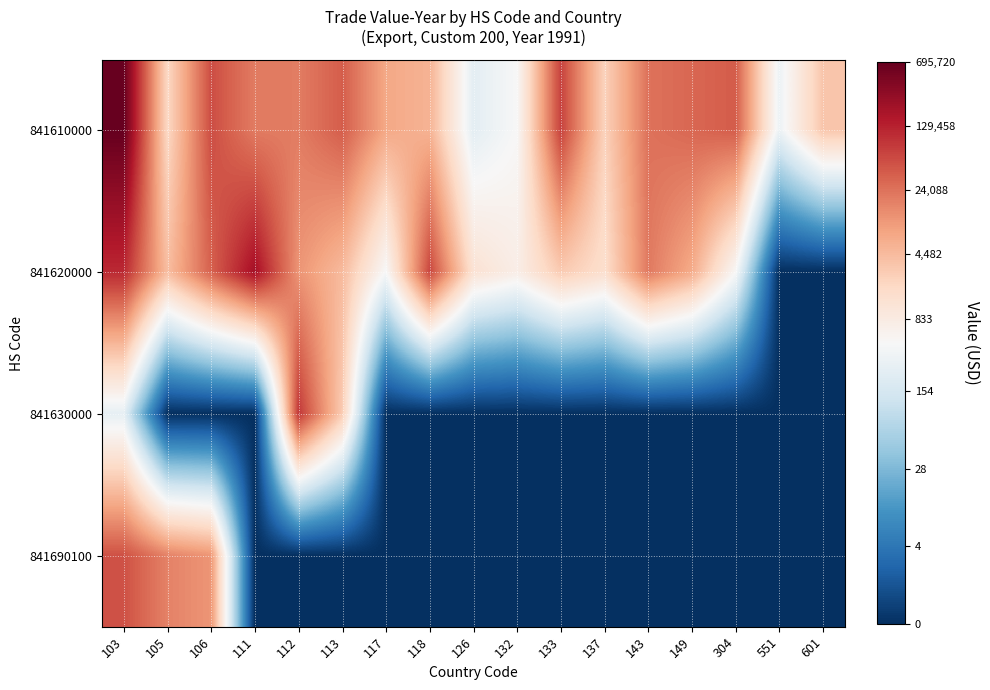

What is the difference between the highest and lowest values at 133?

11.1